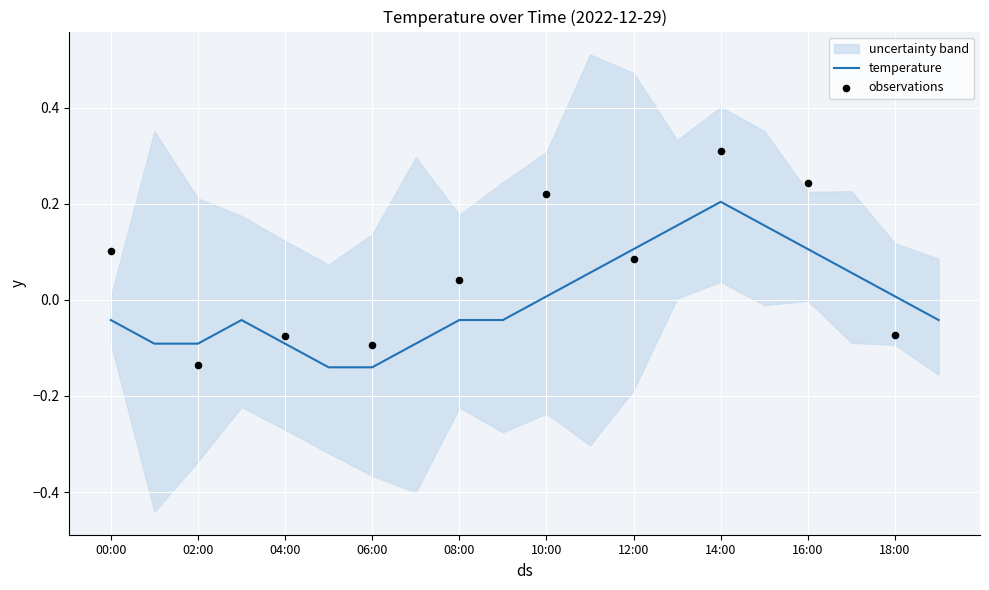

Between 05:00 and 14:00, which is larger?

14:00